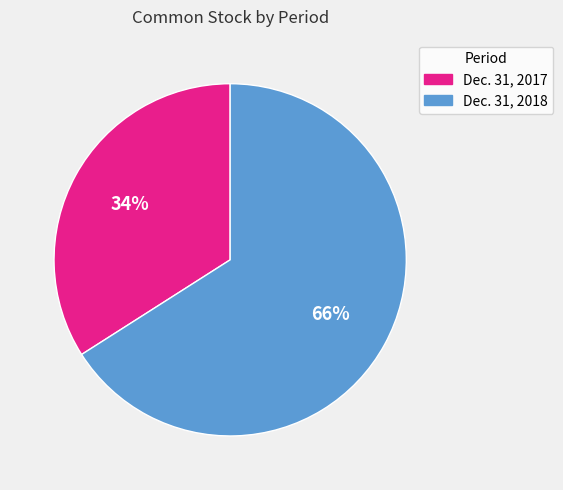

What percentage is the Dec. 31, 2017 slice, to the nearest percent?

34%